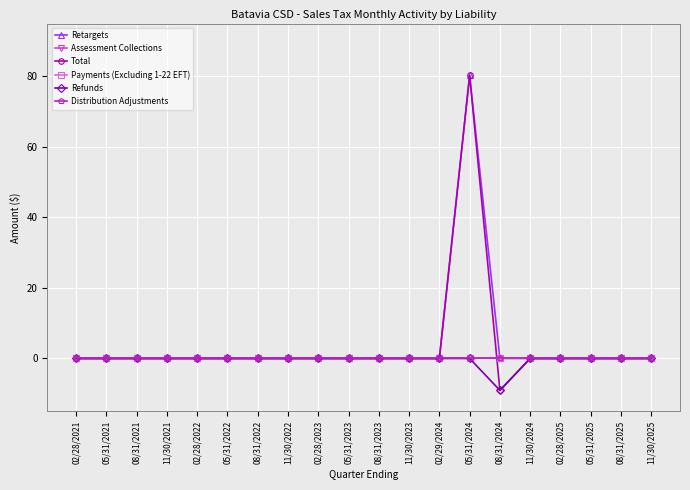

Does the chart have visible grid lines?

Yes